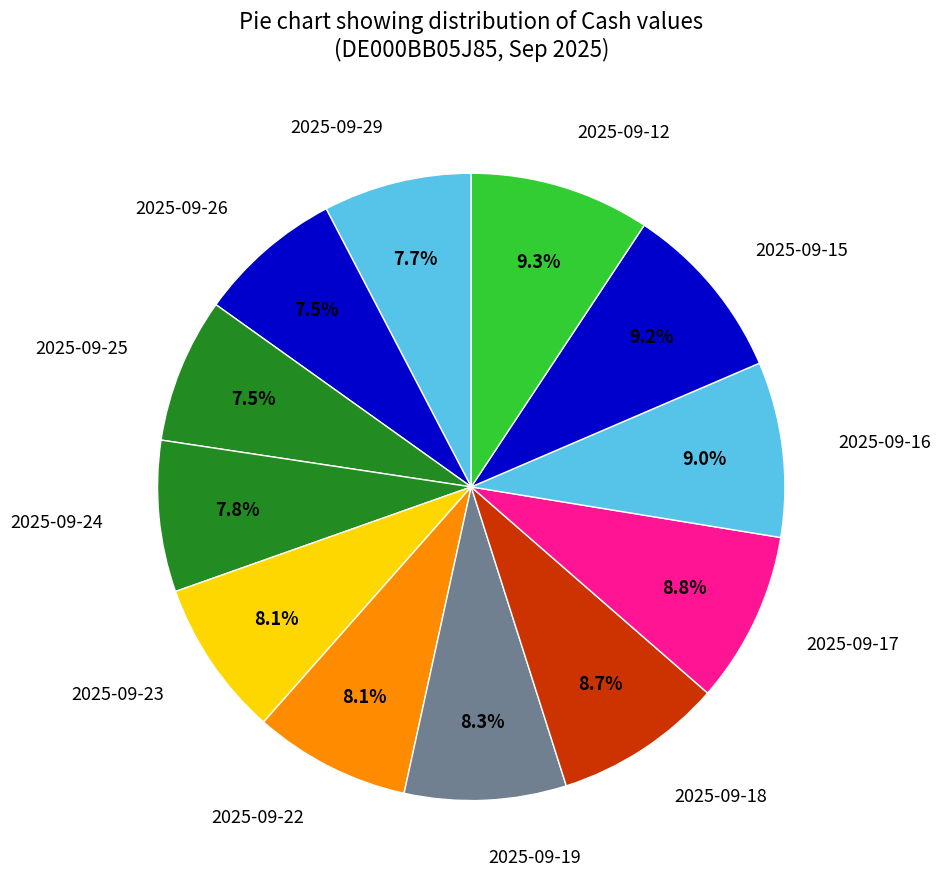

Do 2025-09-29 and 2025-09-16 together represent more than half of the pie?

No